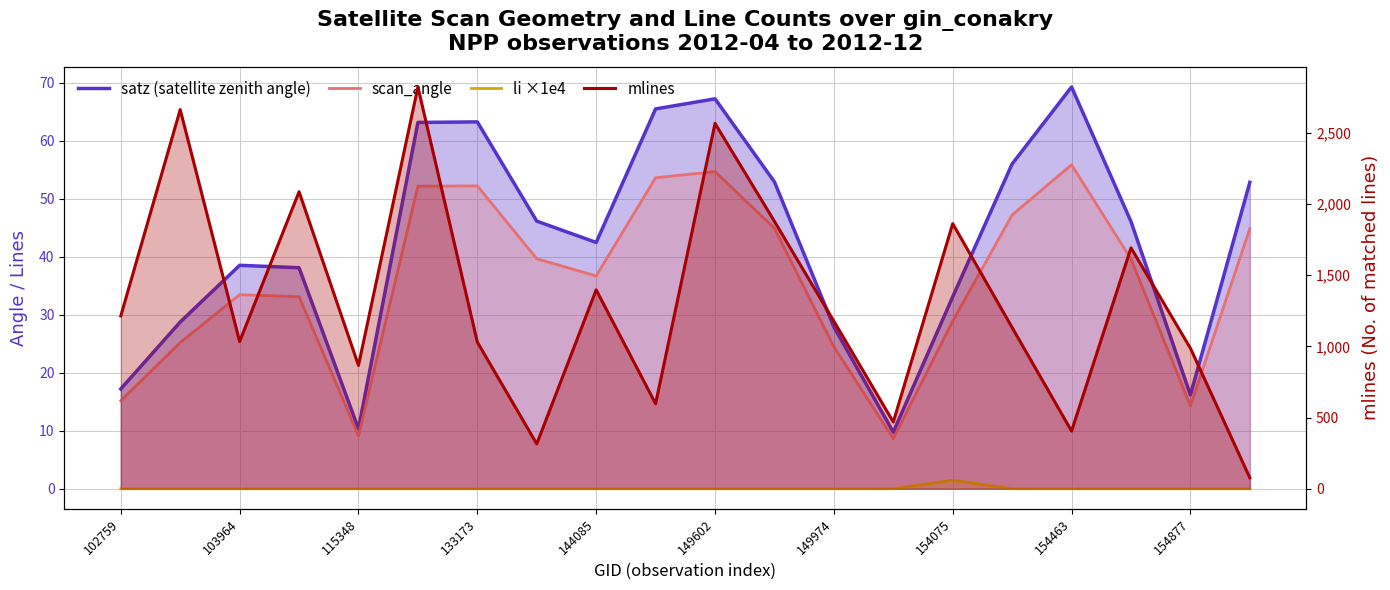

What is the difference between the maximum and second lowest values in the mlines series?

2507.0